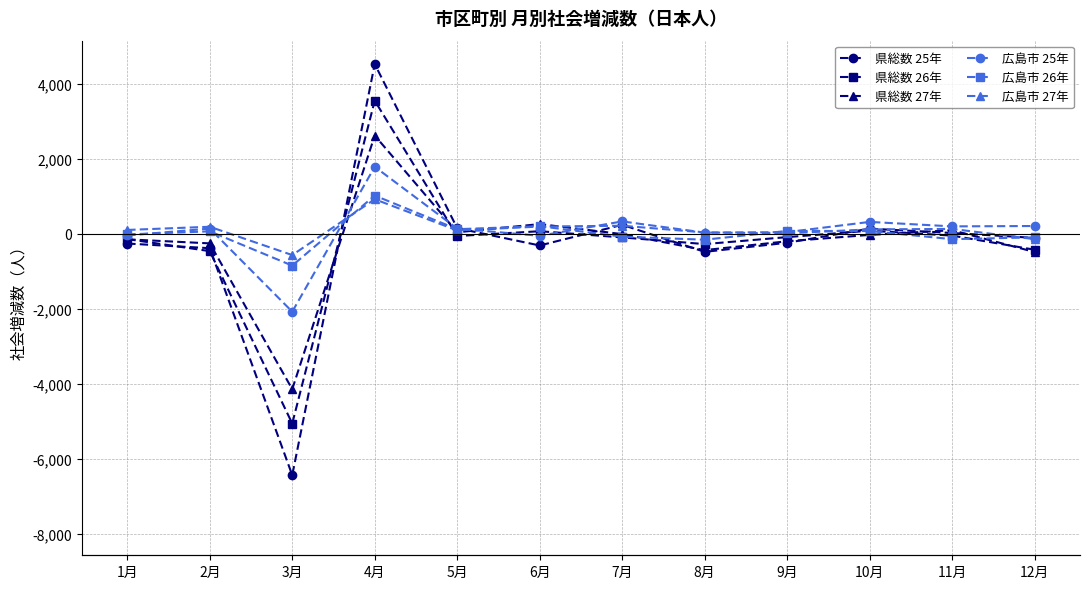

Is this an area chart (filled region under the line)?

No